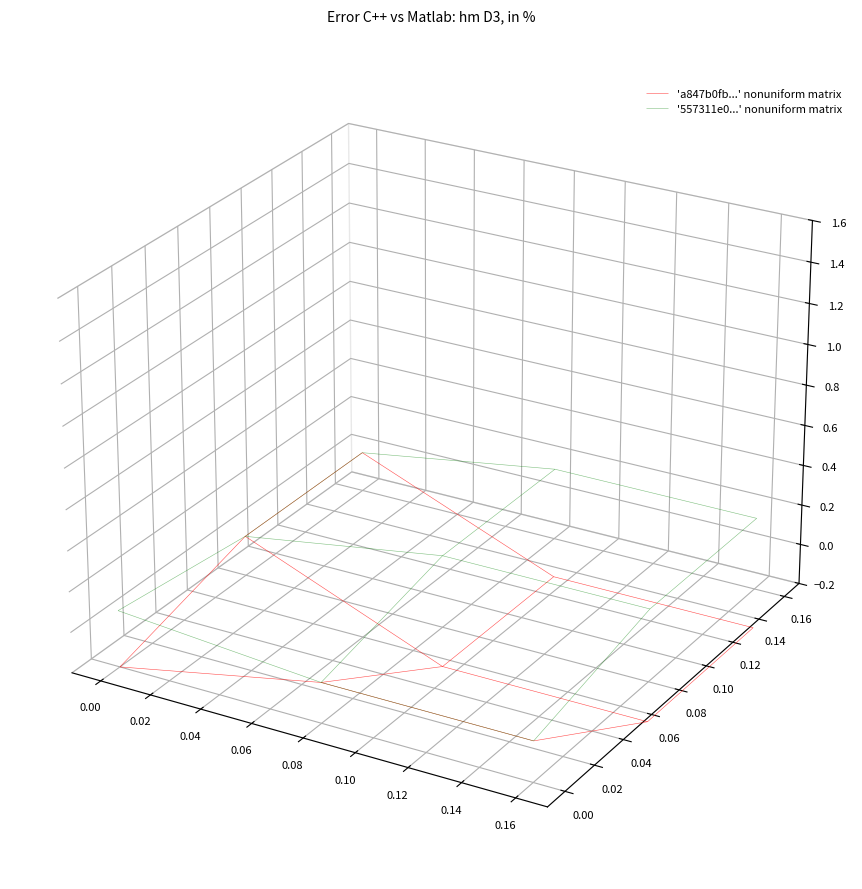

How many a847b0fbc8e0cf684296b9e85f3efae5964f058 values are between -1 and 1?

2